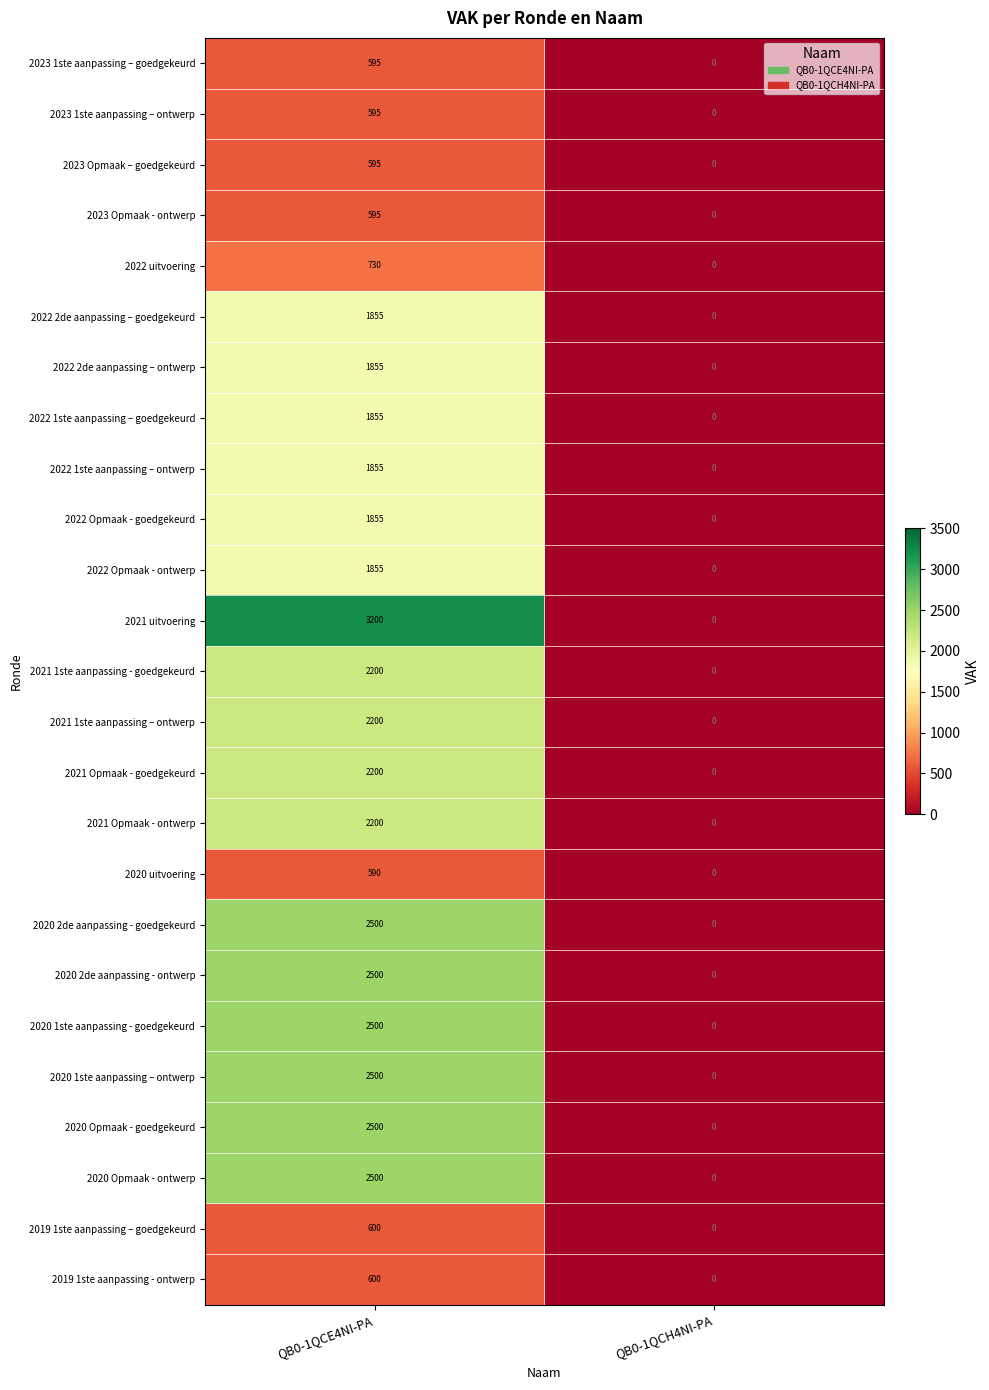

What is the spread (max minus min) of values at QB0-1QCE4NI-PA?

2610